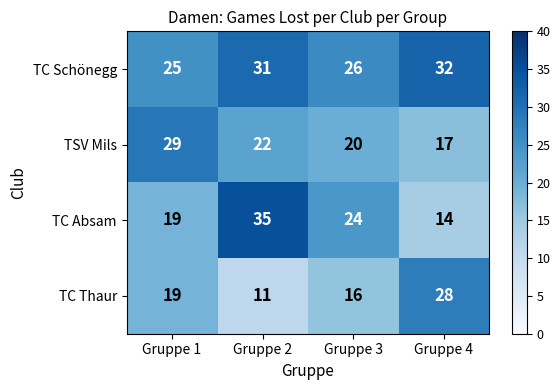

Rank the series by their maximum value, from highest to lowest.

TC Absam, TC Schönegg, TSV Mils, TC Thaur